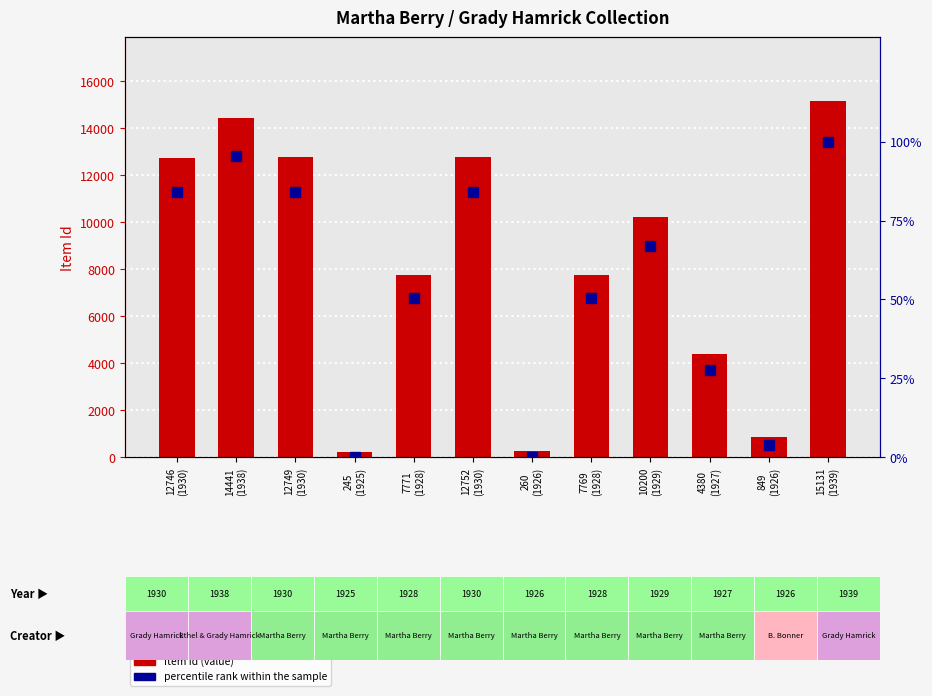

Which category has the highest value across all series?

15131
(1939)